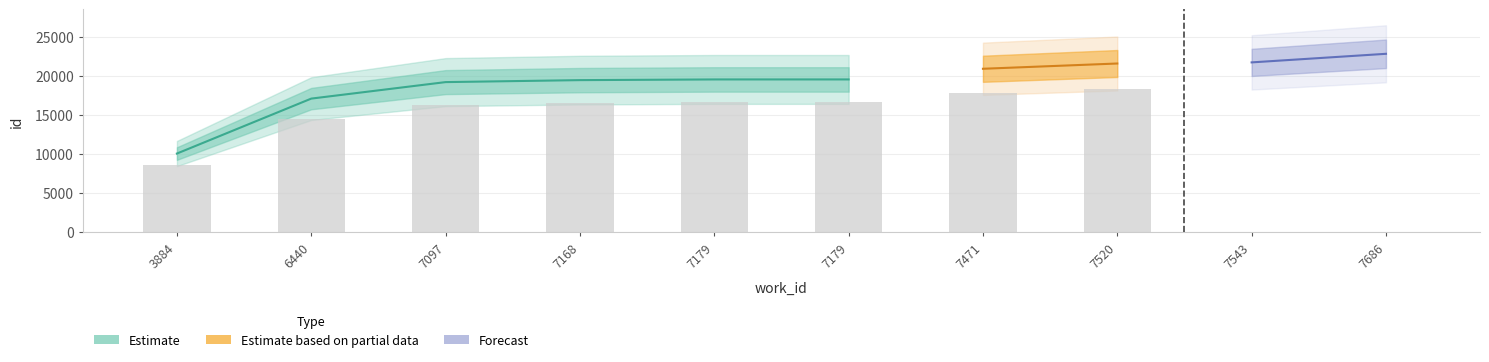

What is the sum of all values?

191874